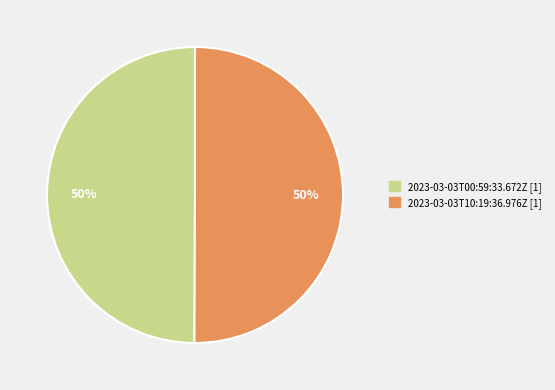

Is the sum of 2023-03-03T10:19:36.976Z and 2023-03-03T00:59:33.672Z greater than half?

Yes